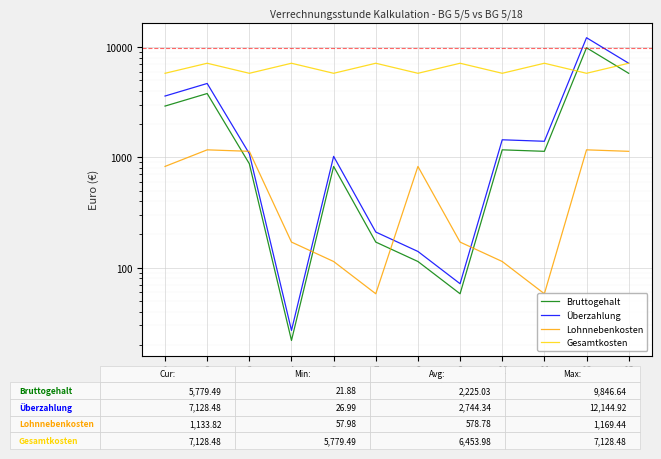

At which category is the sum across all series the highest?

12